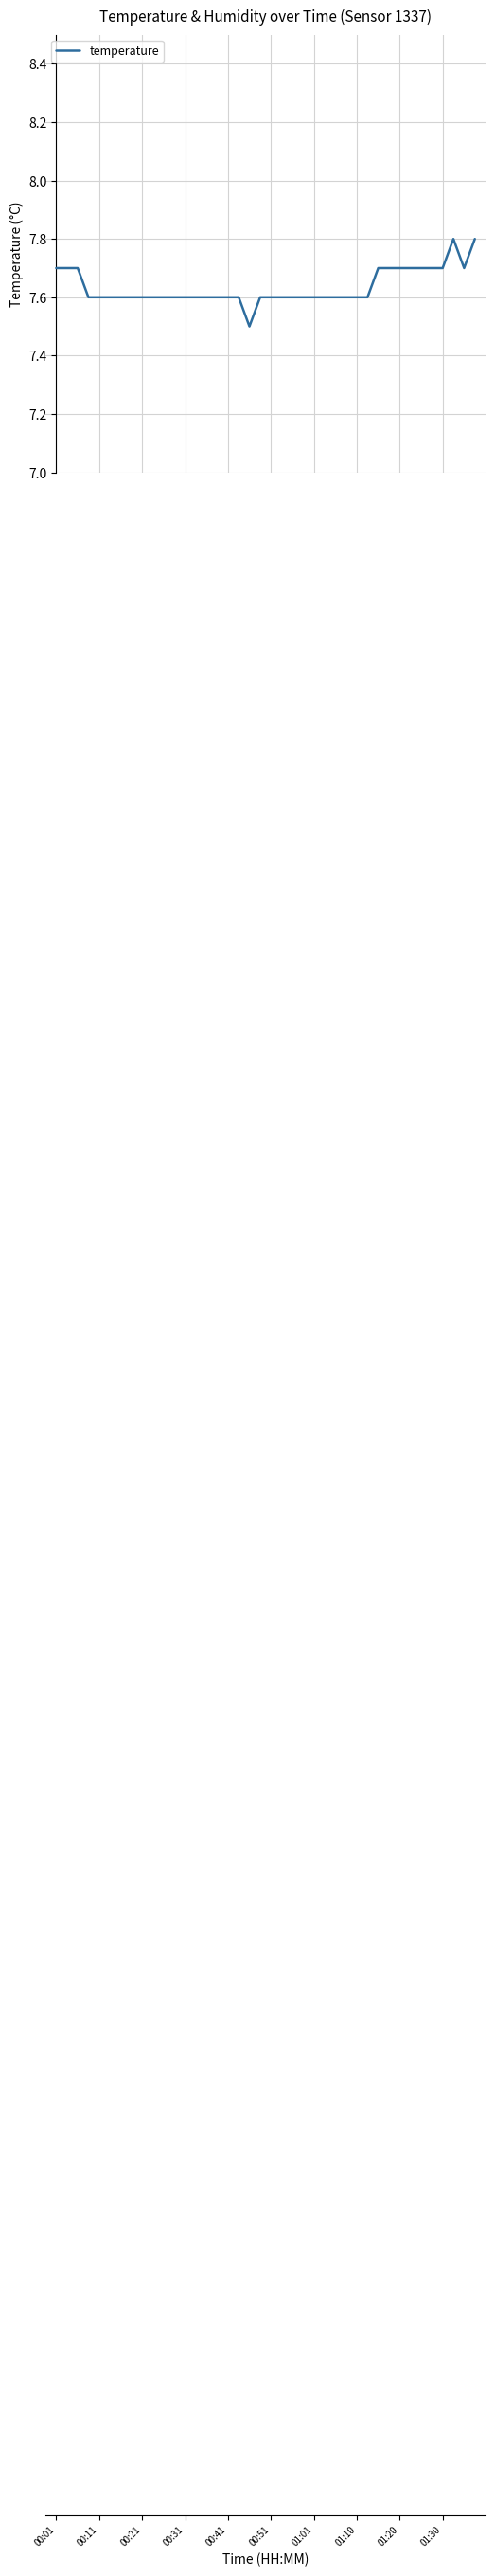

How many values are between 7 and 8?

40